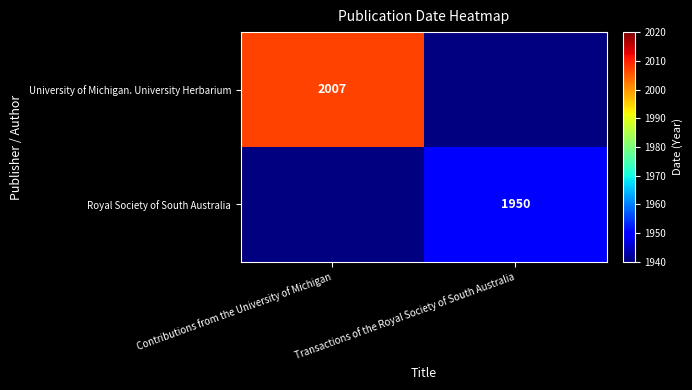

The University of Michigan. University Herbarium series shows 3008 at Contributions from the University of Michigan. True or false?

False